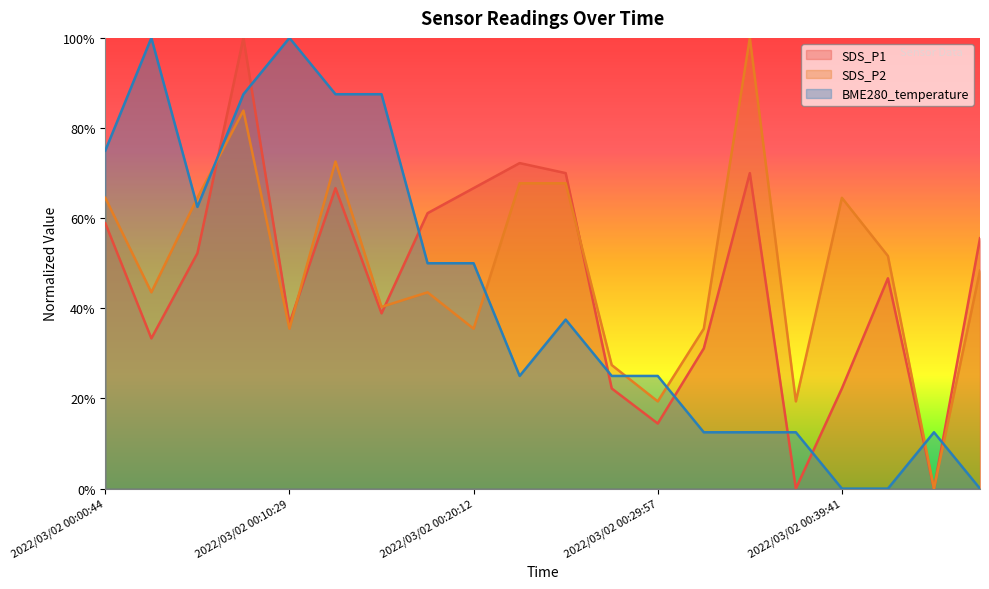

What is the difference between the highest and lowest values at 2022/03/02 00:32:22?

0.2